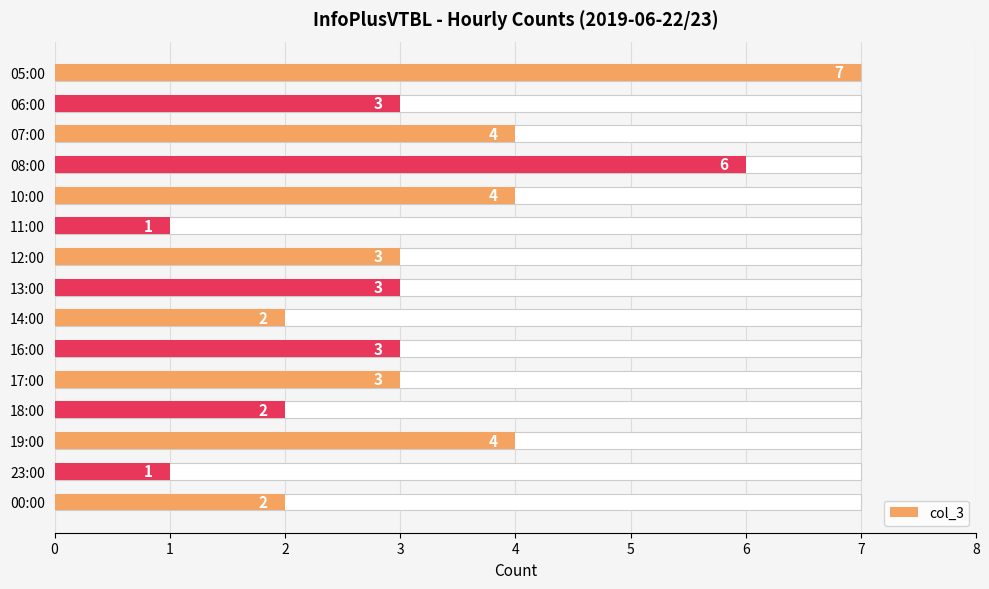

How many values exceed 3?

5